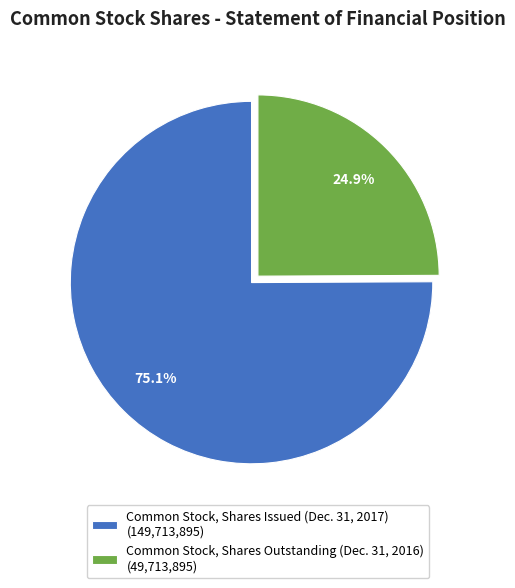

Rank the categories by value from lowest to highest.

Common Stock, Shares Outstanding (Dec. 31, 2016), Common Stock, Shares Issued (Dec. 31, 2017)